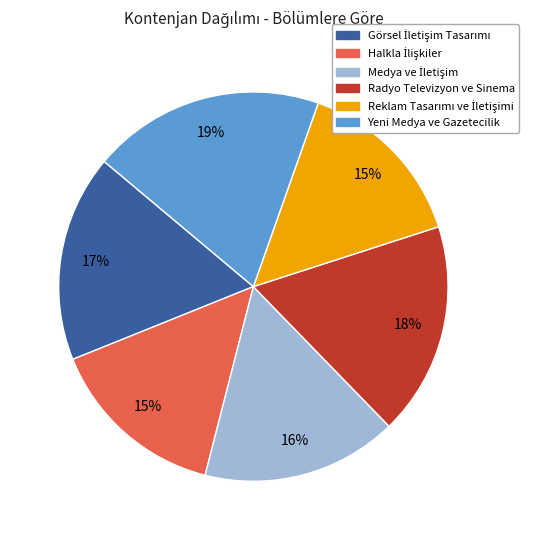

Is it true that Radyo Televizyon ve Sinema is 18% of the pie?

True